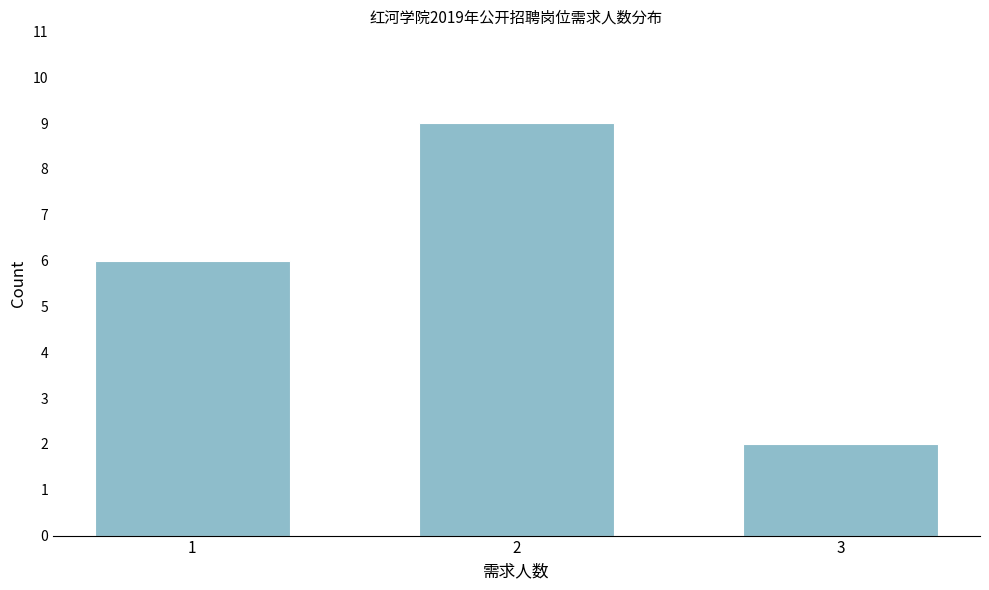

Reading left to right, extract all data points from this chart.

1=6	2=9	3=2